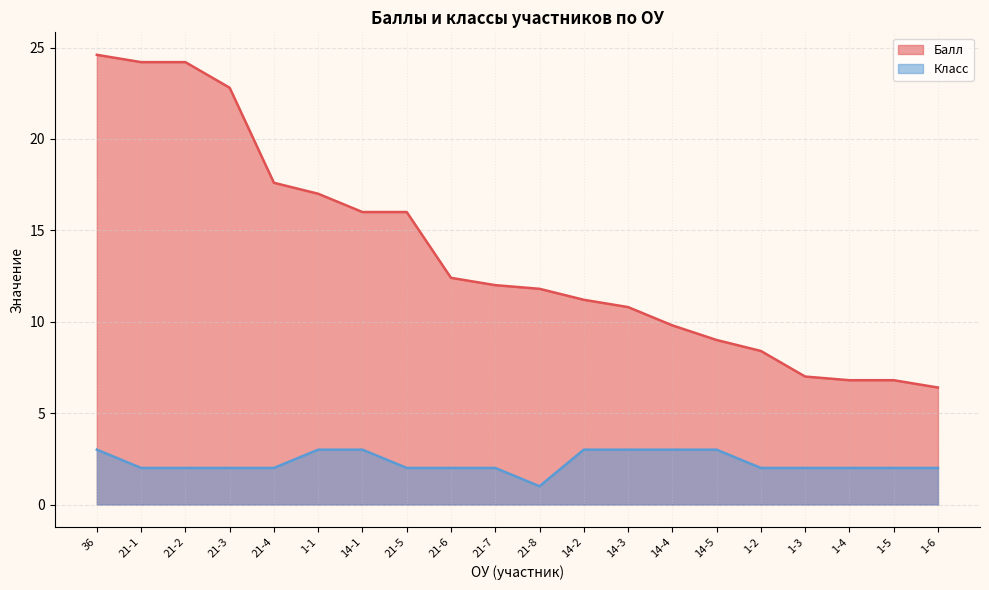

True or false: Класс and Балл intersect in this chart.

False